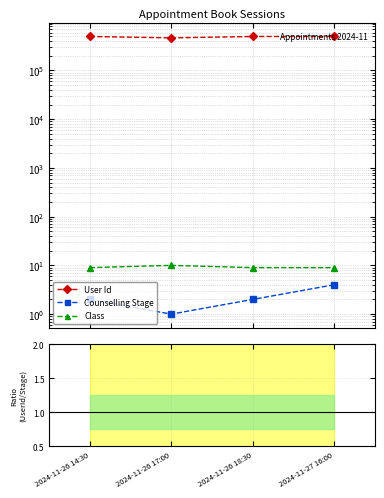

Count the Counselling Stage values in the range 2 to 4.

3